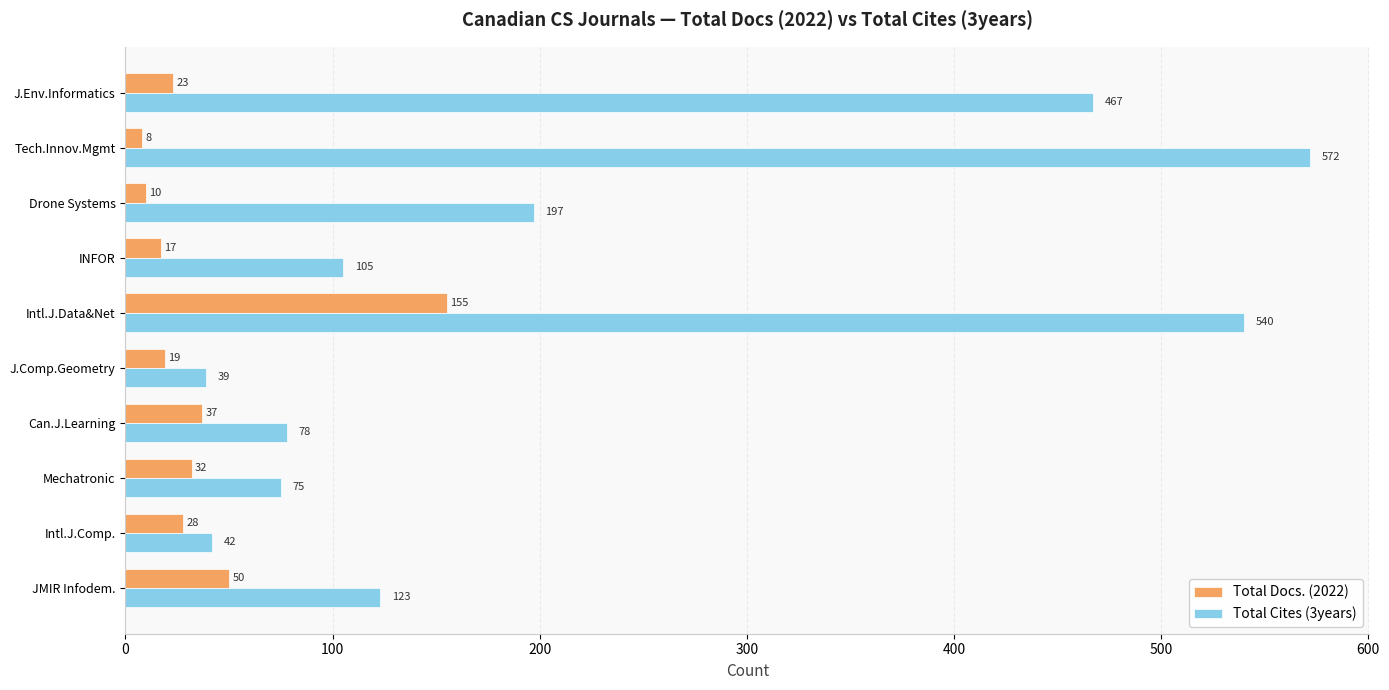

List the series in order of their overall mean, highest first.

Total Cites (3years), Total Docs. (2022)